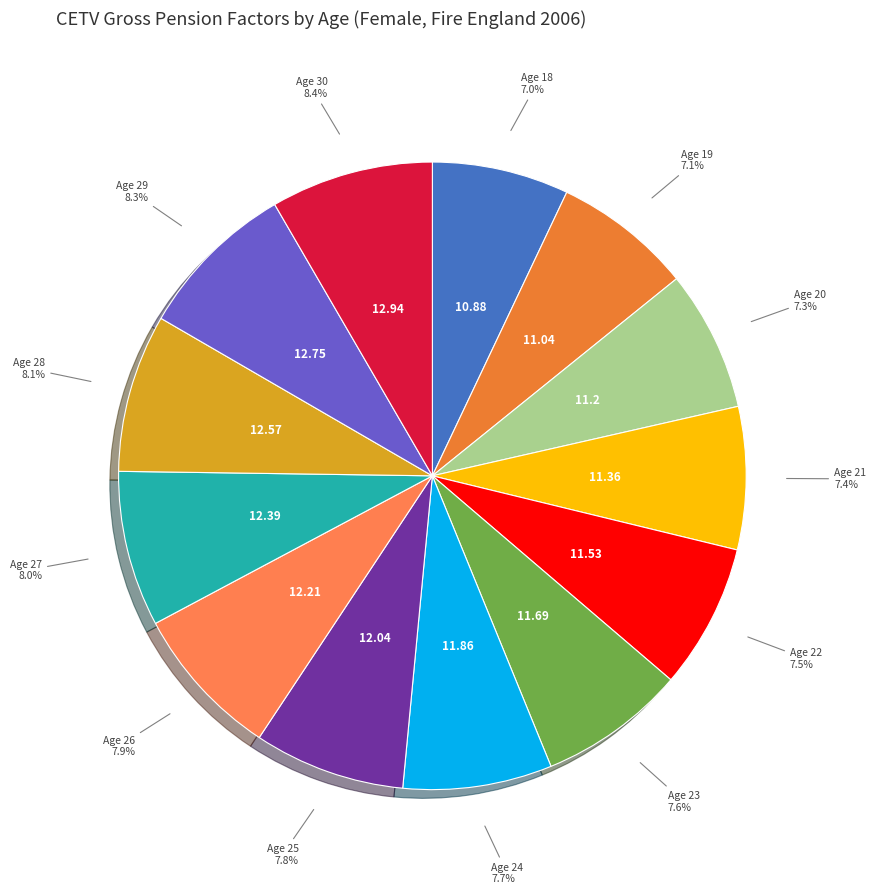

Count the number of slices in the pie.

13